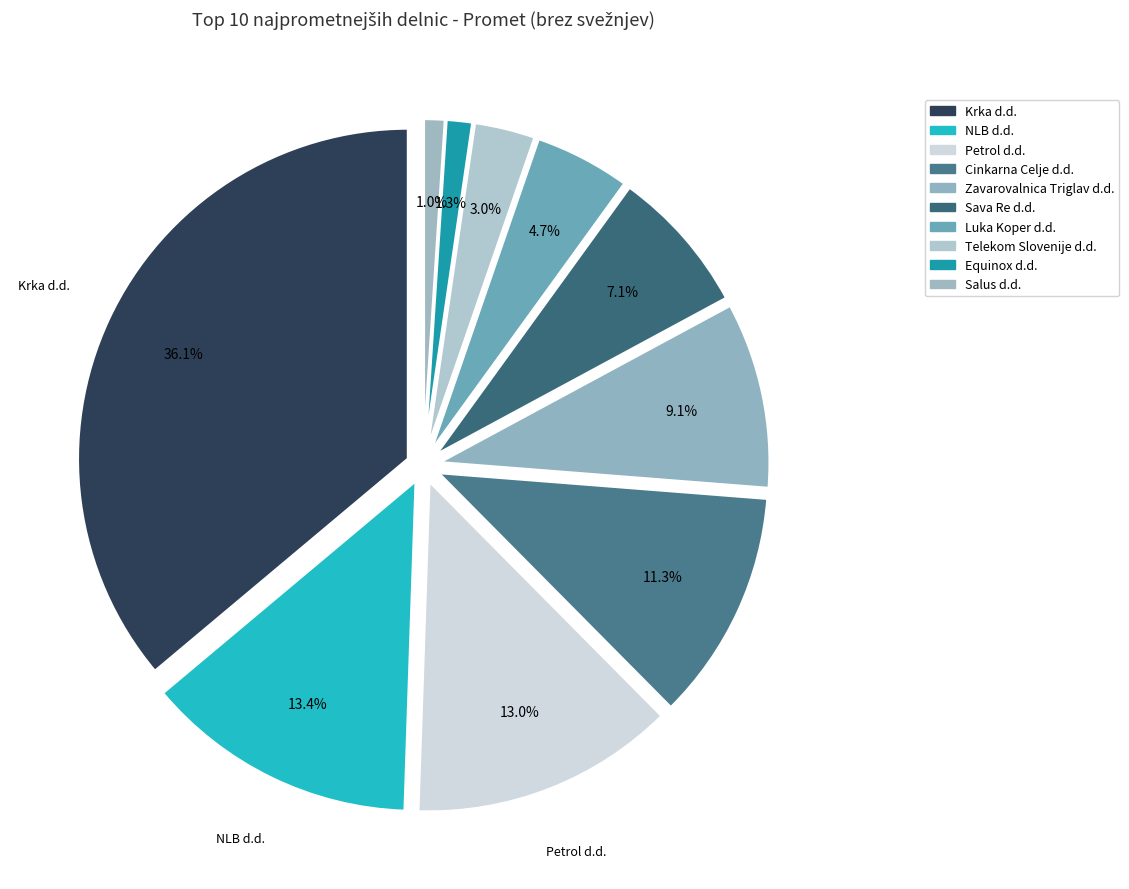

What is the change in value from Krka d.d. to Equinox d.d.?

-7459310.6